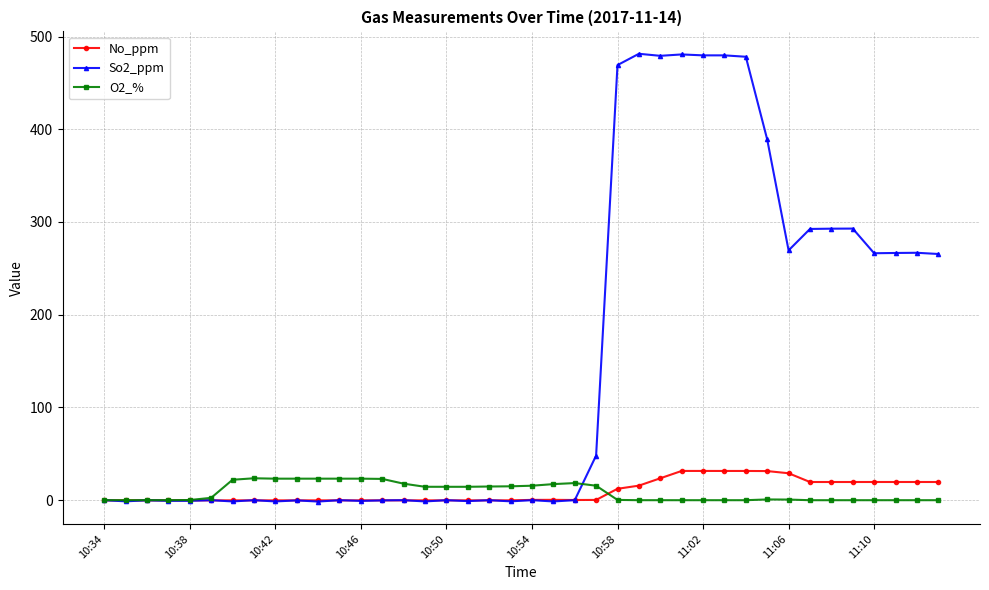

True or false: O2_% has more than 0 points higher than both neighbors.

True